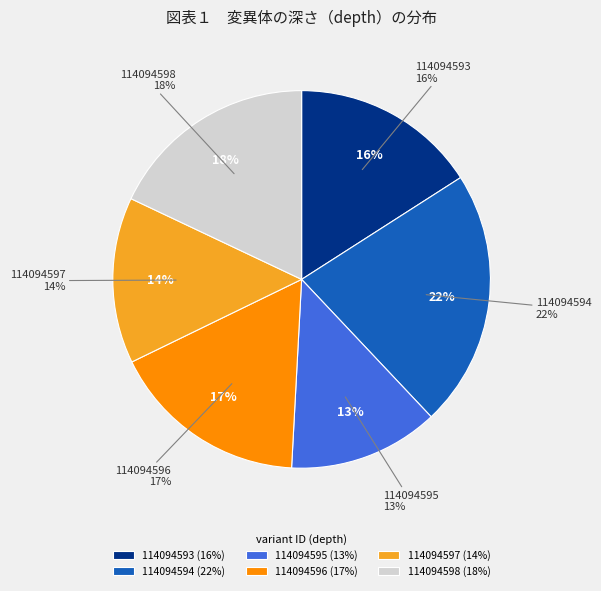

Which slice is the smallest?

114094595